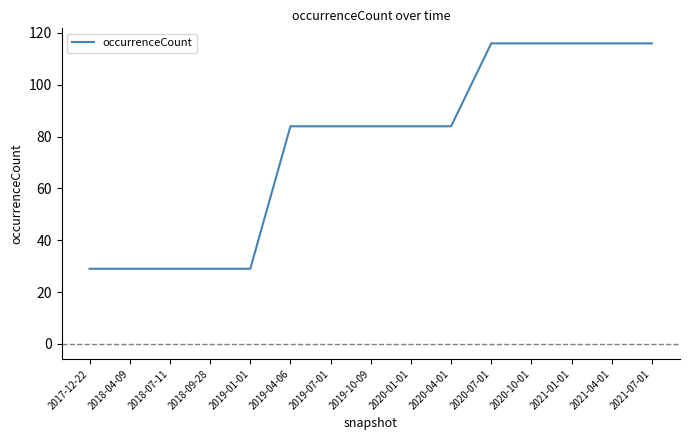

Does the chart display data point markers on the line(s)?

No